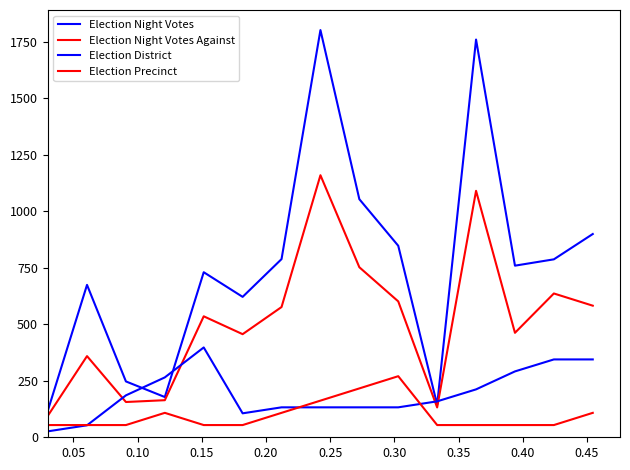

How many lines are shown in the chart?

4